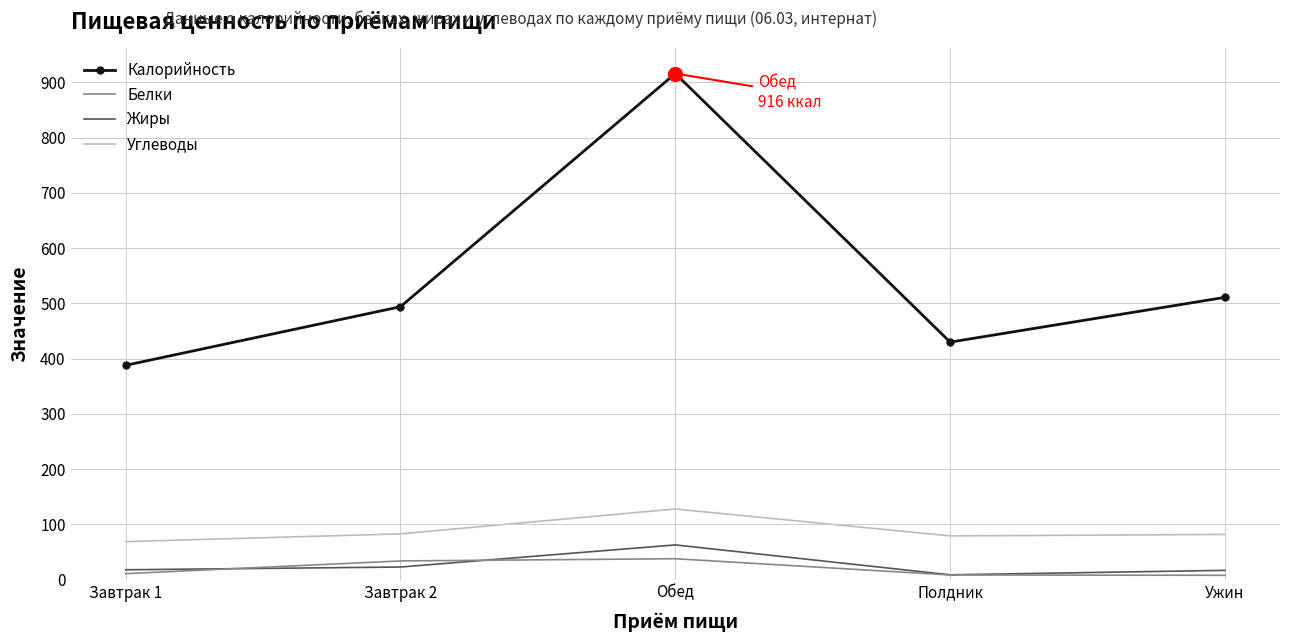

True or false: Углеводы and Калорийность intersect in this chart.

False